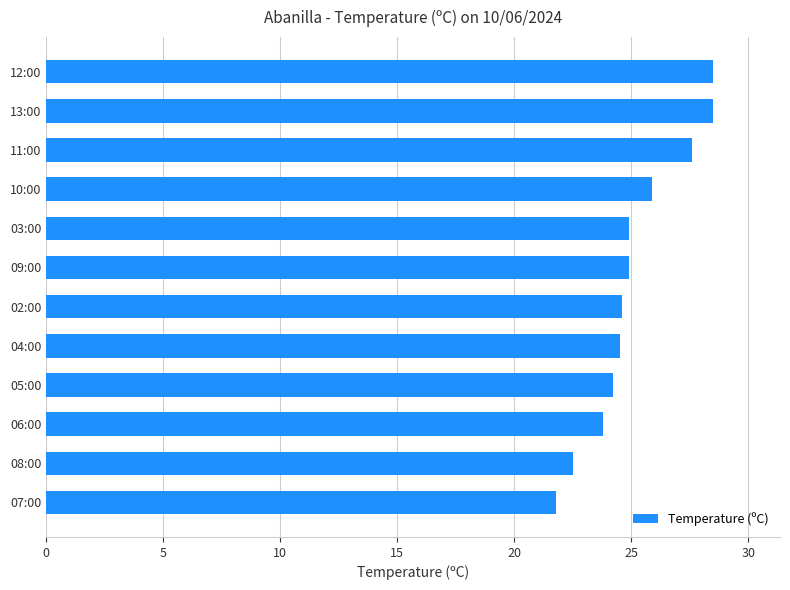

How many values are below 24?

3